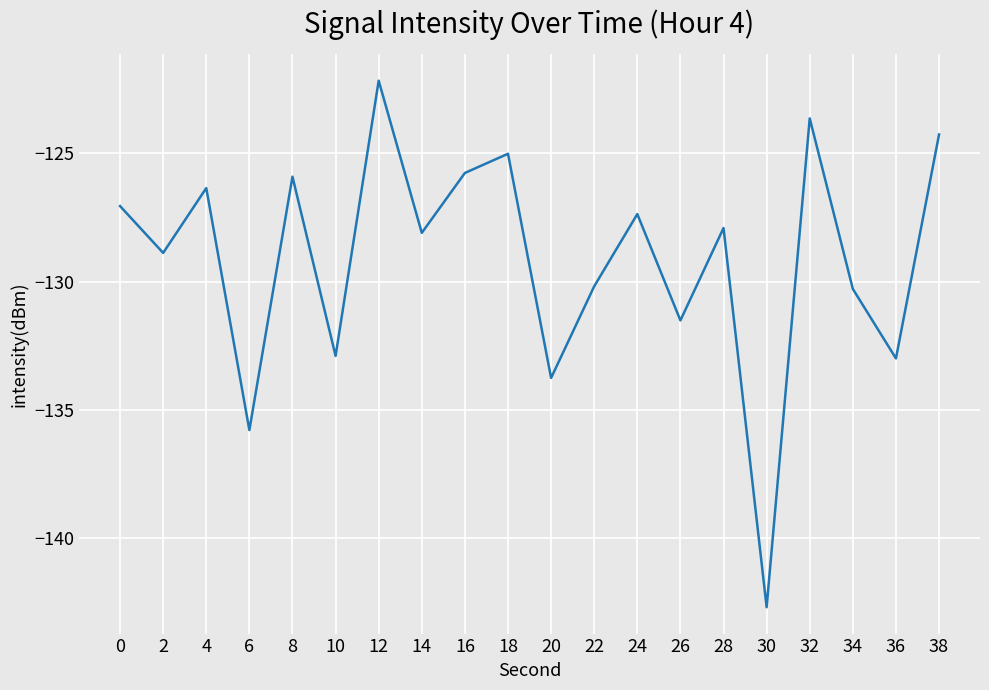

Which label corresponds to the smallest value in the chart?

30